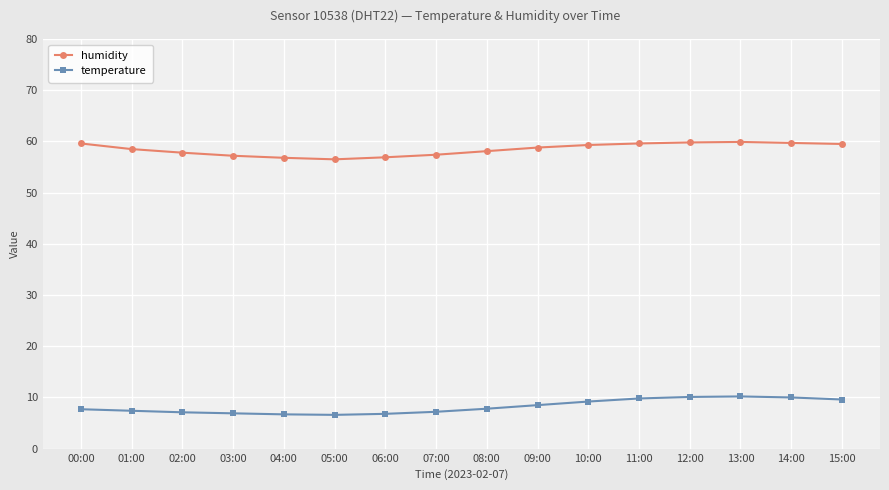

What is the average value of the humidity series?

58.5